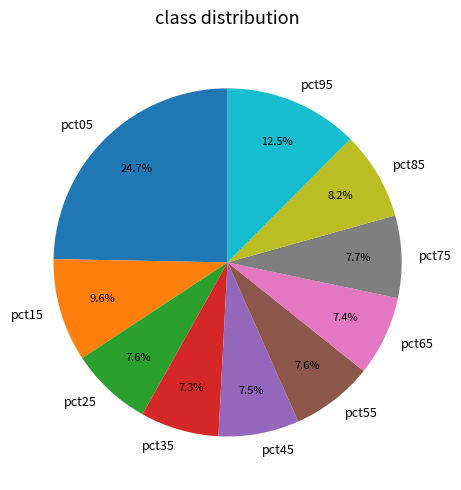

What percentage is the pct05 slice, to the nearest percent?

25%